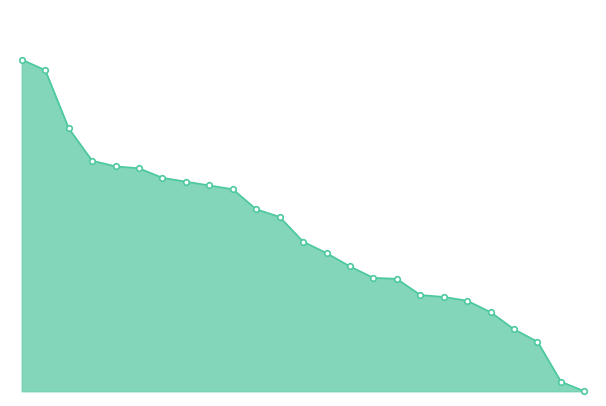

What is the sum of all values?

4094